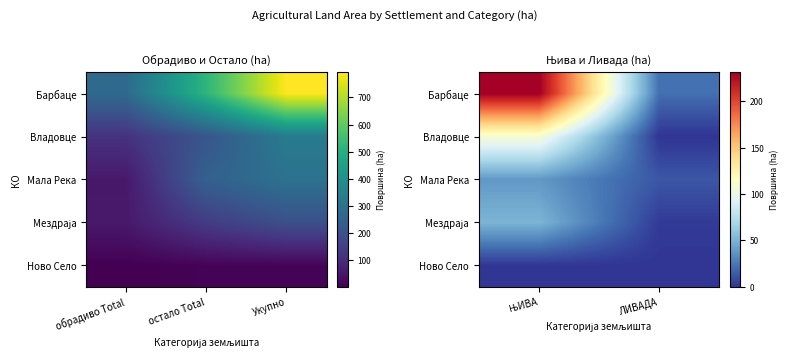

What is the difference between the highest and lowest values at ЊИВА?

230.6